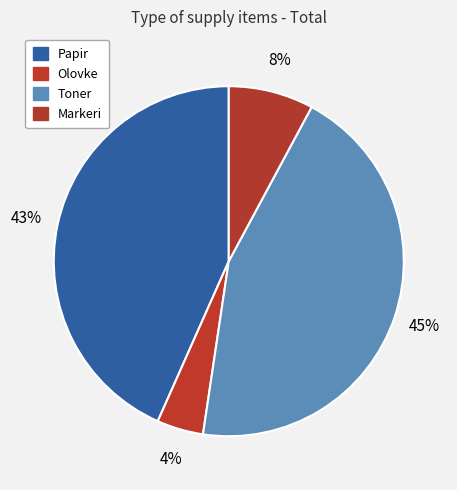

Rank the categories by value from highest to lowest.

Toner, Papir, Markeri, Olovke